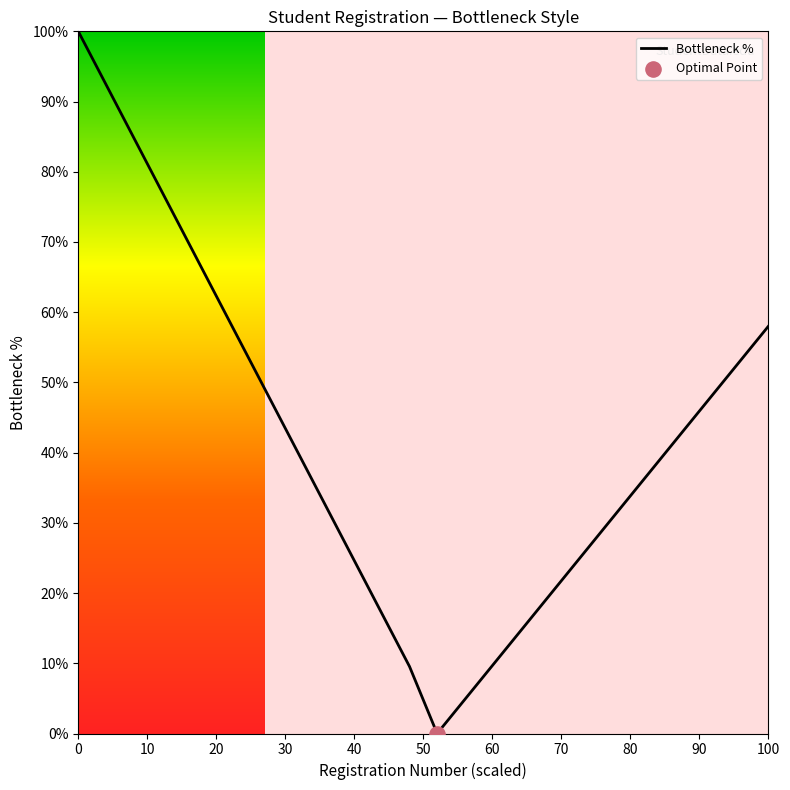

What is the difference between the maximum and minimum values?

100.0